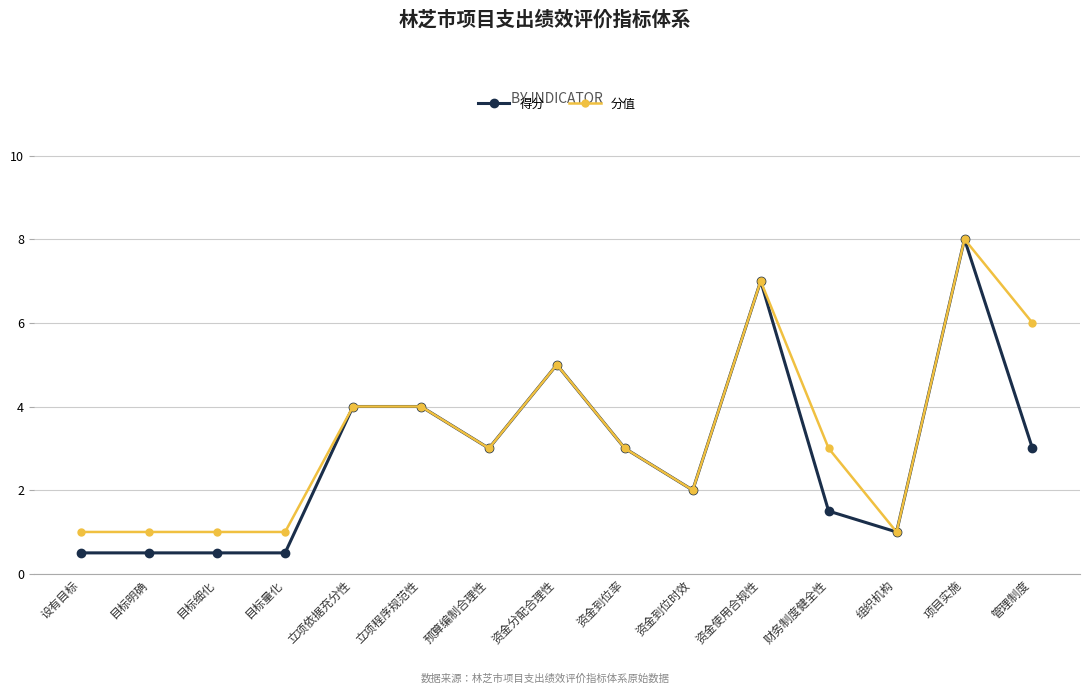

Reading right to left, what are all the values shown in this chart?

得分: 3.0	8.0	1.0	1.5	7.0	2.0	3.0	5.0	3.0	4.0	4.0	0.5	0.5	0.5	0.5
分值: 6.0	8.0	1.0	3.0	7.0	2.0	3.0	5.0	3.0	4.0	4.0	1.0	1.0	1.0	1.0